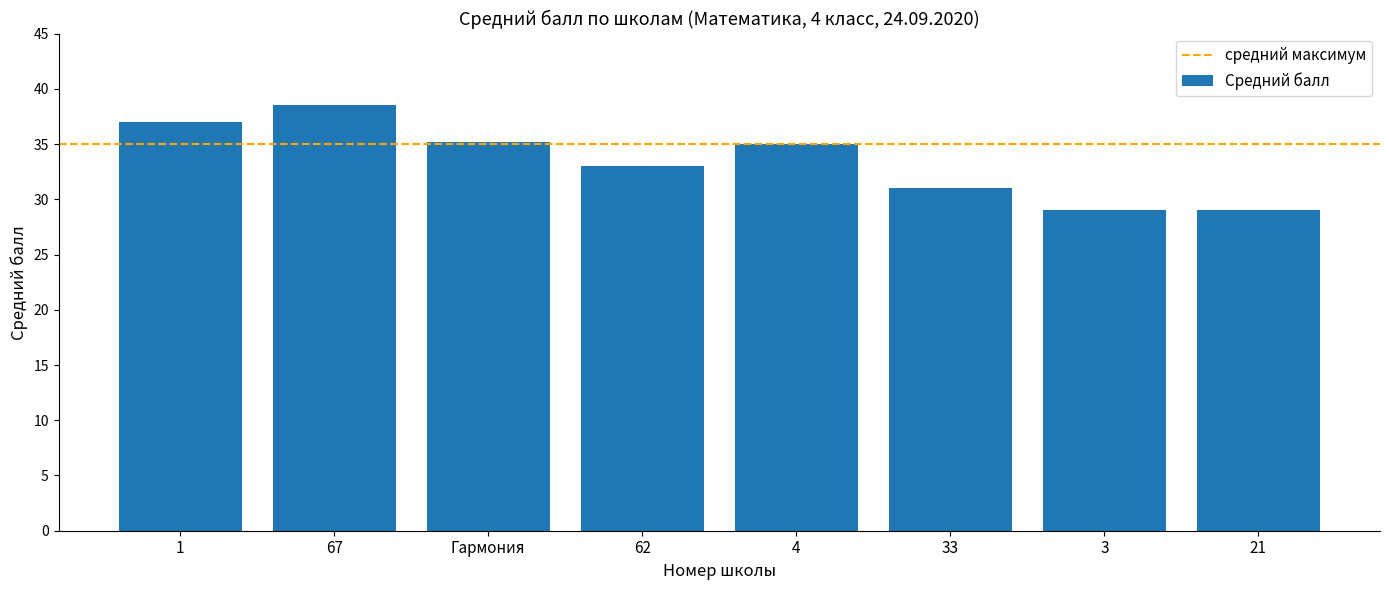

Which category has the highest value across all series?

67